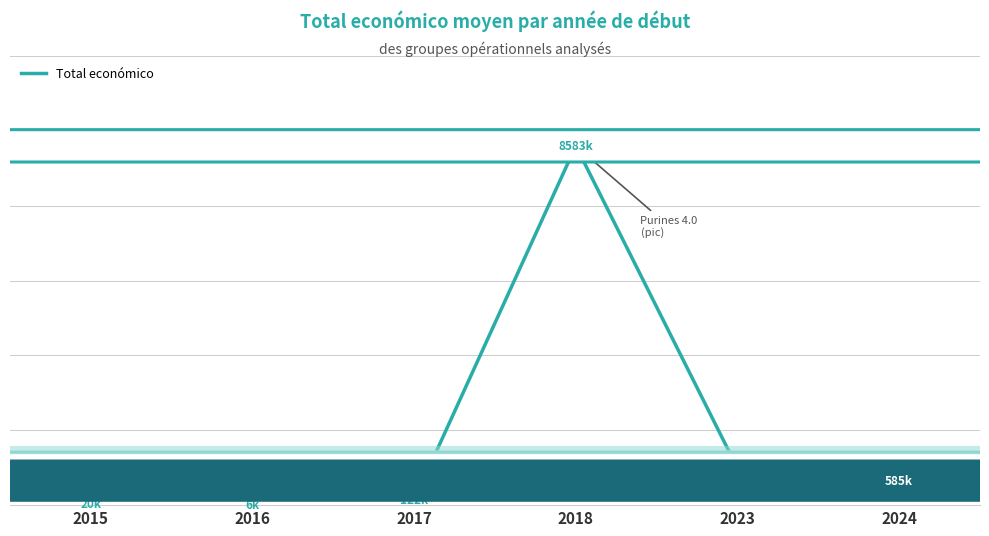

Does the chart display data point markers on the line(s)?

No